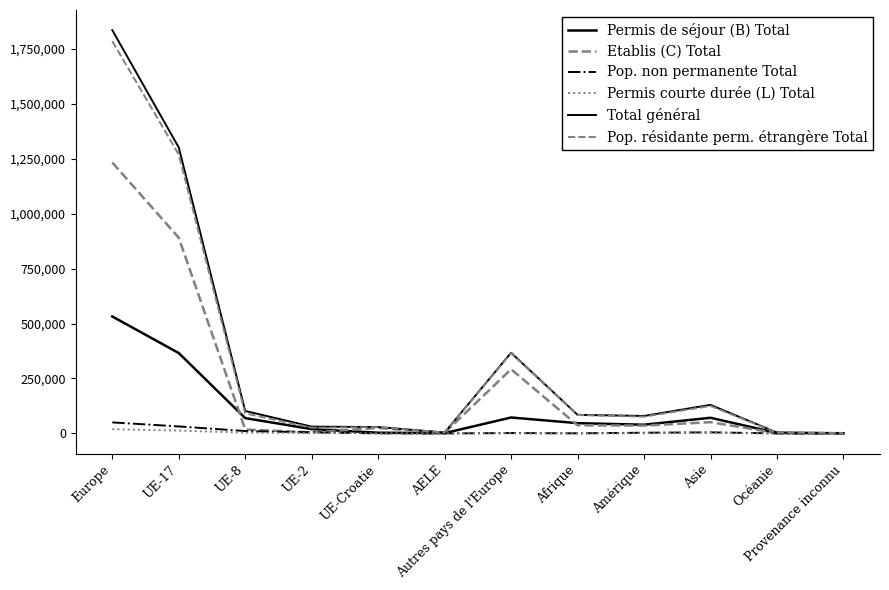

What position from the left is UE-Croatie?

5